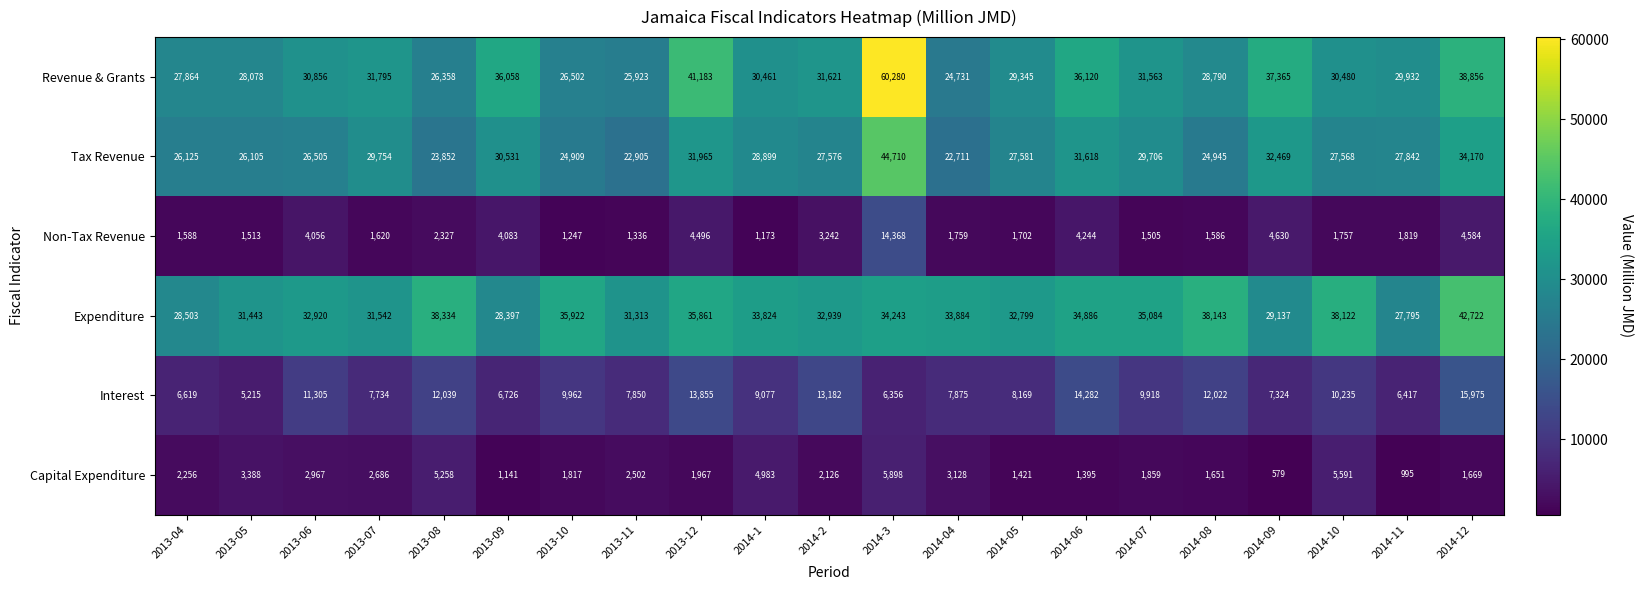

What is the difference between the maximum and minimum values in the Interest series?

10760